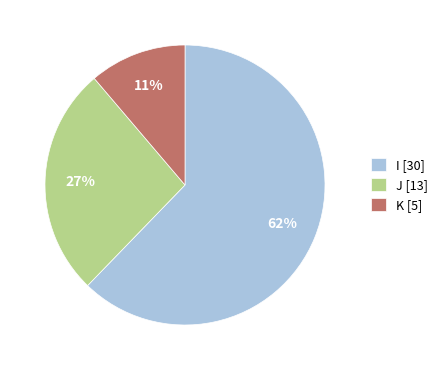

True or false: J accounts for 45% of the total.

False